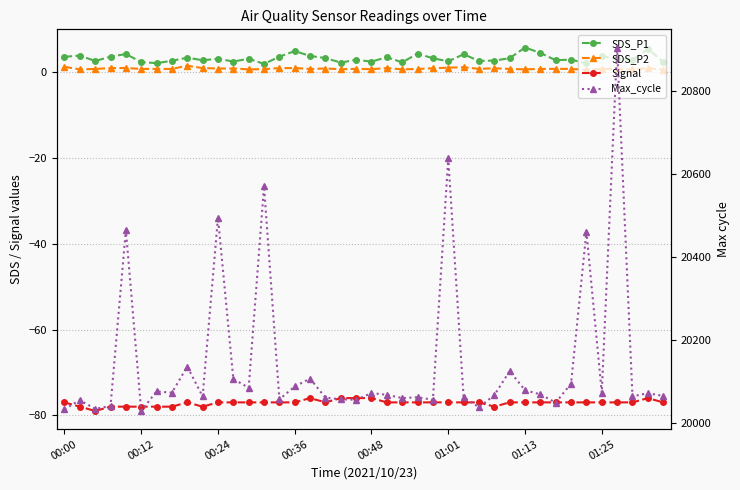

How many interior local peaks does the SDS_P1 series have?

14